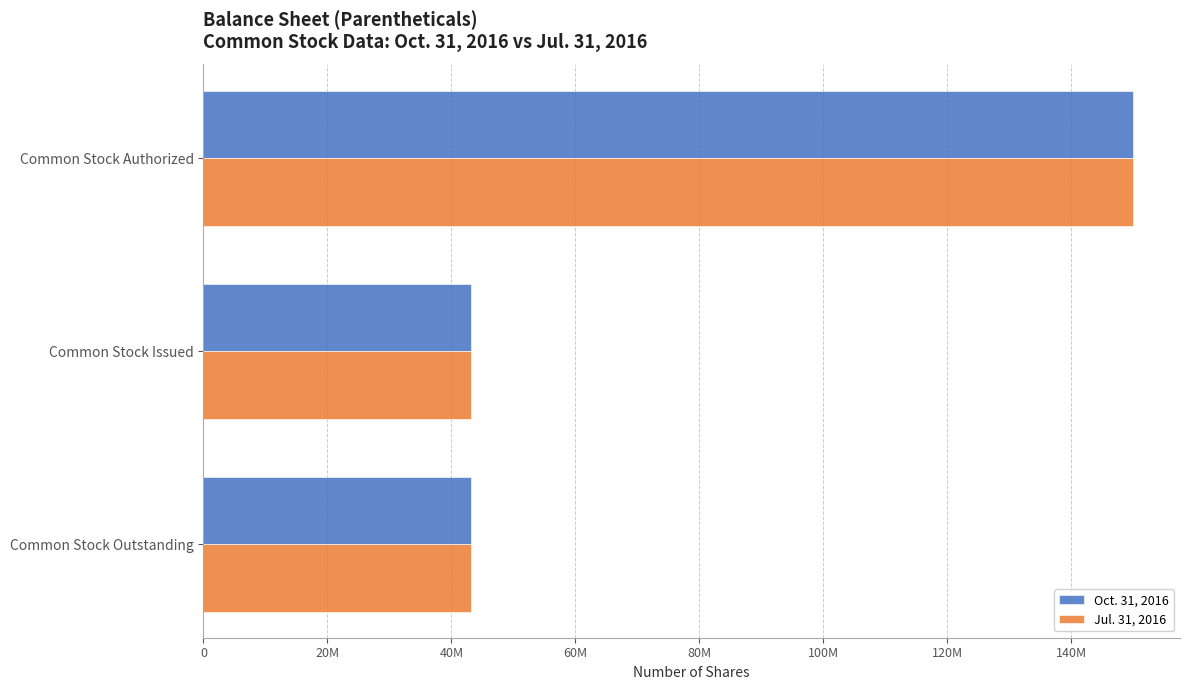

Reading right to left, extract all data points from this chart.

Oct. 31, 2016: 43075000	43075000	150000000
Jul. 31, 2016: 43075000	43075000	150000000